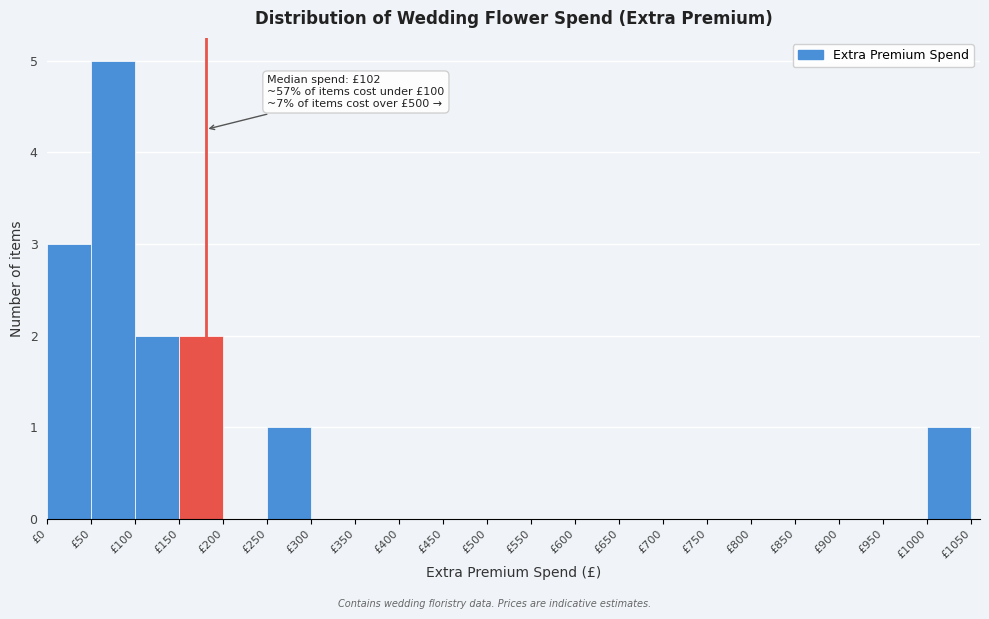

Which range on the x-axis has the tallest bar?

50 to 100